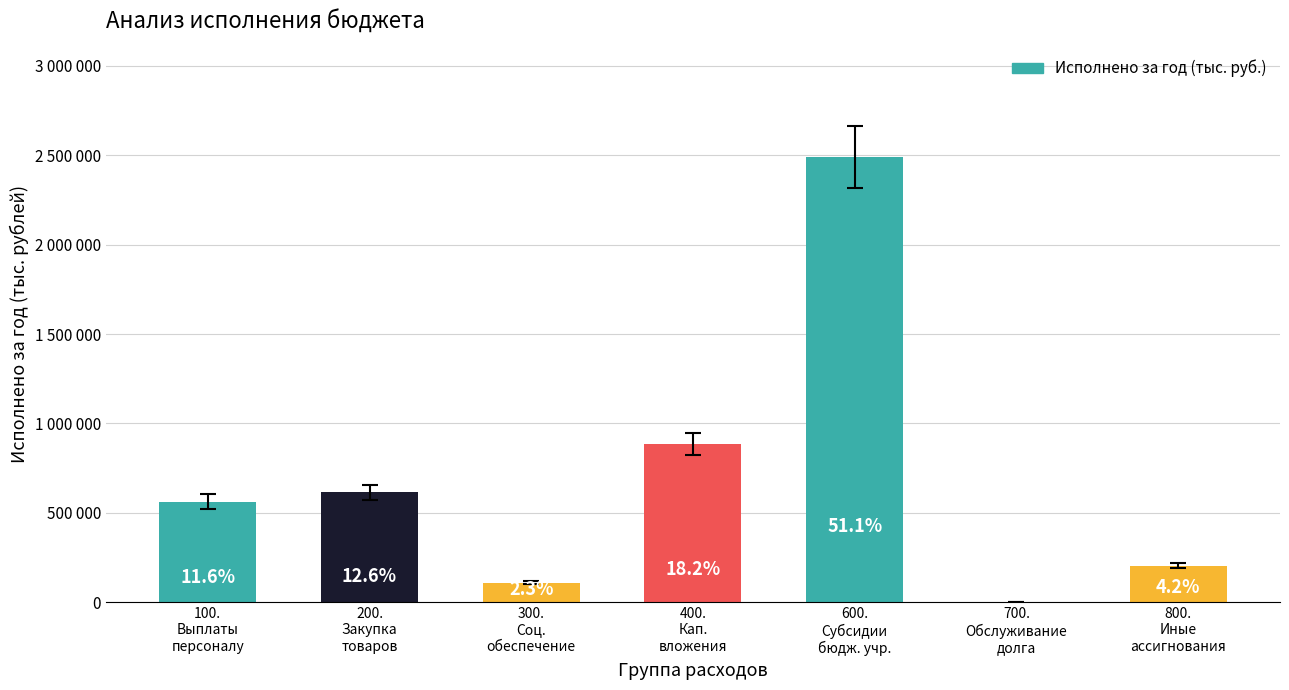

Are the bars horizontal?

No